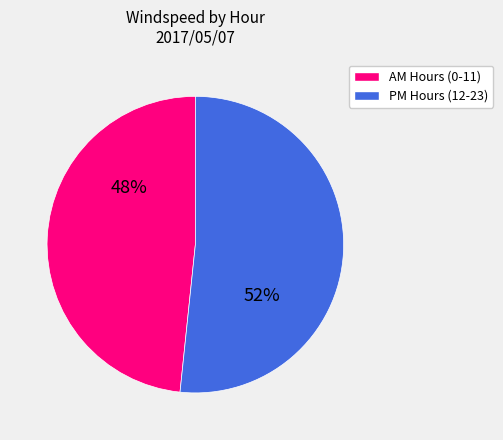

To the nearest percent, what is the average slice percentage?

50%